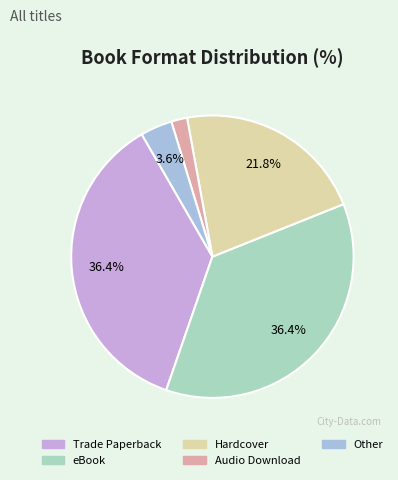

To the nearest percent, what is the difference between the Audio Download and Other slice percentages?

2%